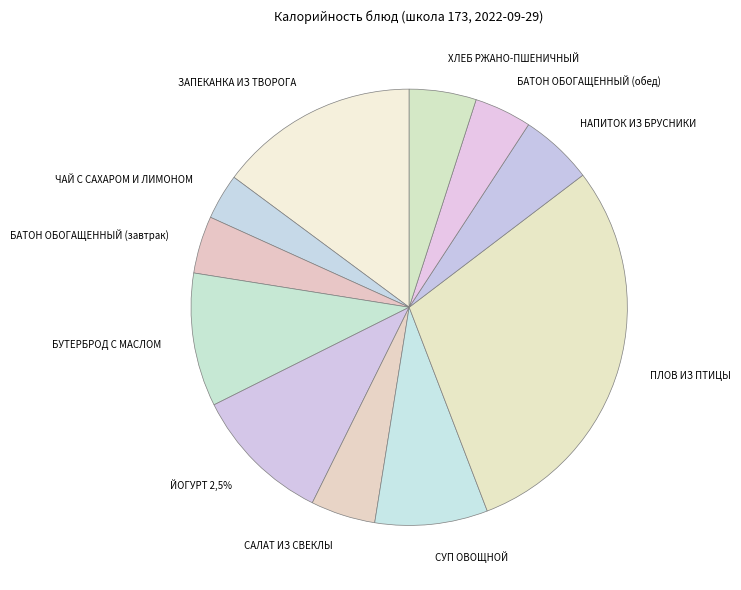

Which slice is the largest?

ПЛОВ ИЗ ПТИЦЫ